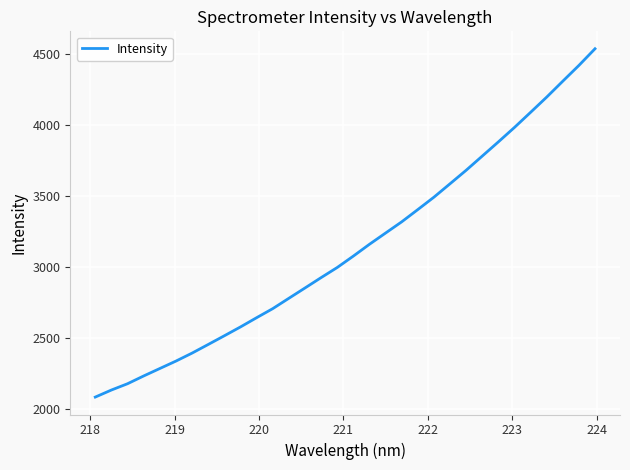

What is the difference between the maximum and minimum values?

2453.1